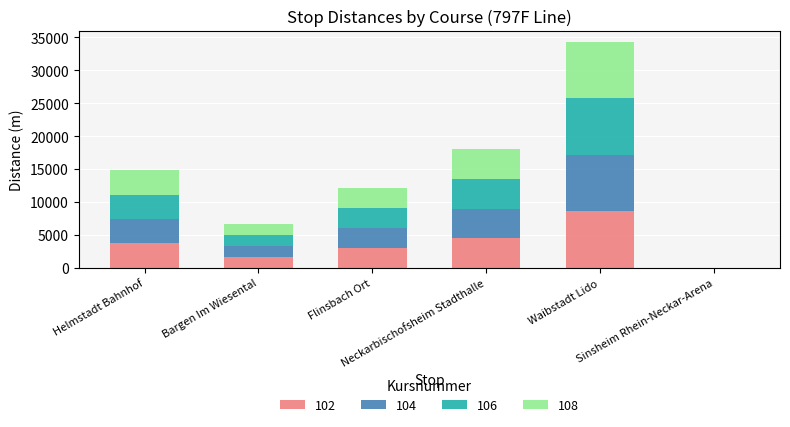

What are all the series names shown in the legend?

102, 104, 106, 108